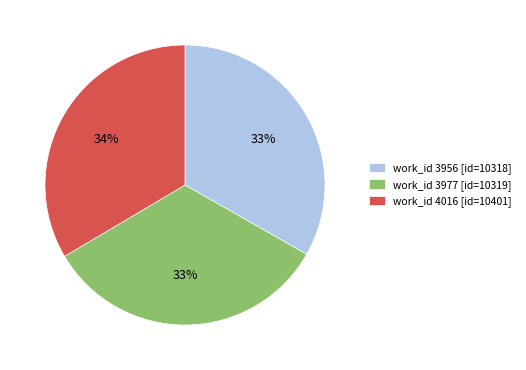

True or false: work_id 4016 [id=10401] accounts for 44% of the total.

False